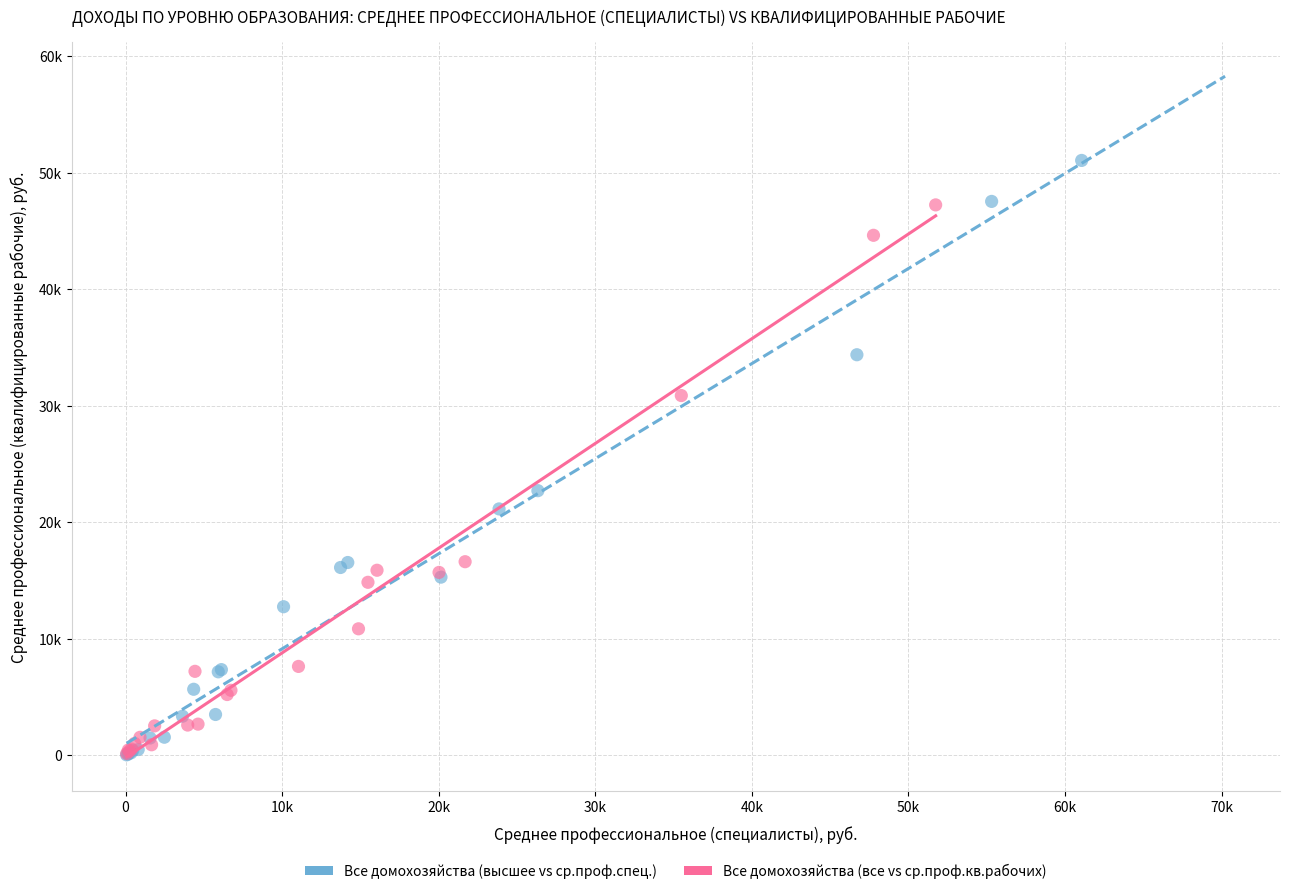

What are all the series names shown in the legend?

Все домохозяйства (высшее vs ср.проф.спец.), Все домохозяйства (все vs ср.проф.кв.рабочих)